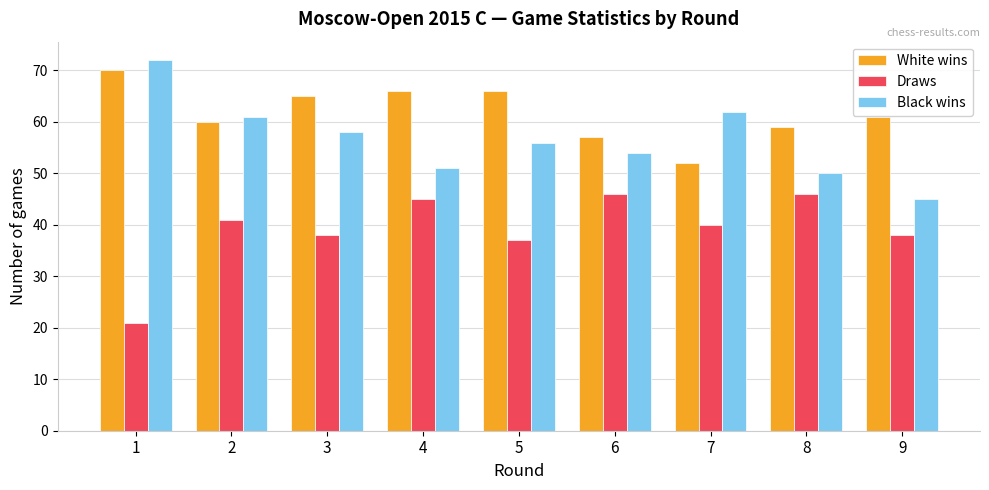

What value does the Draws series have at 4, to the nearest 5?

45